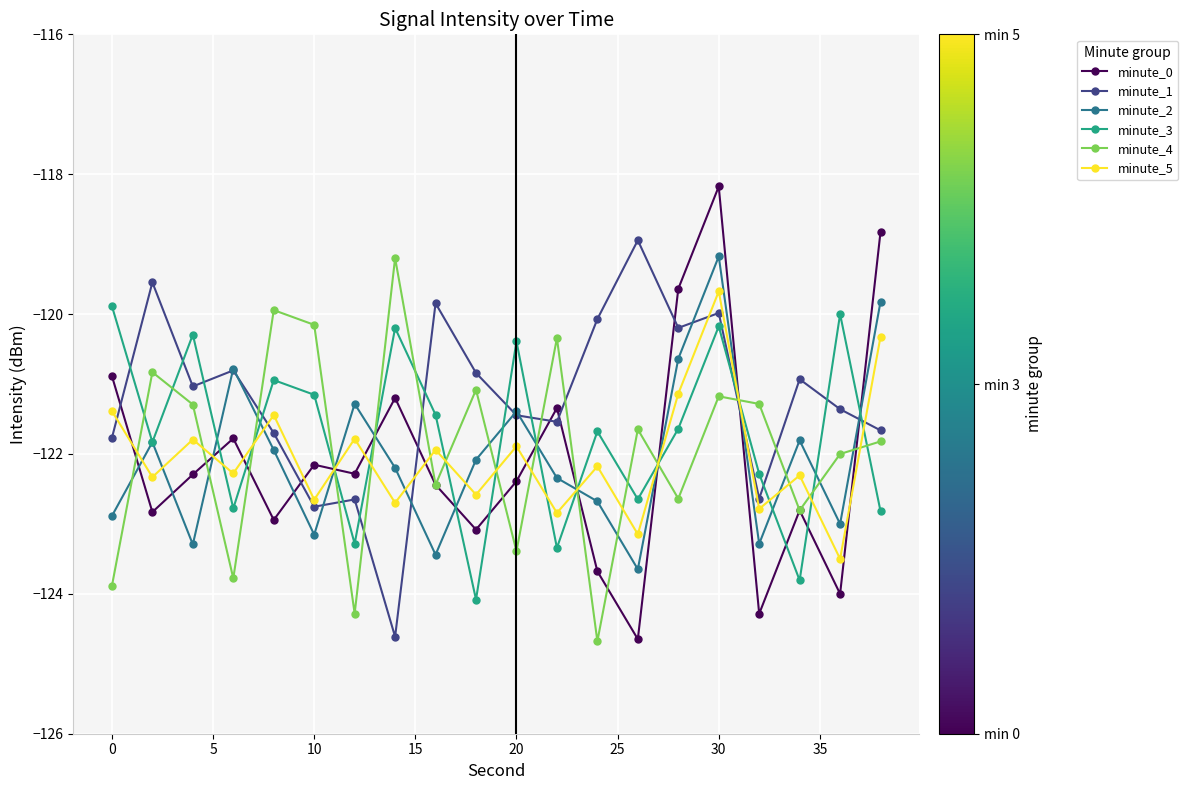

True or false: minute_4 and minute_0 intersect in this chart.

True